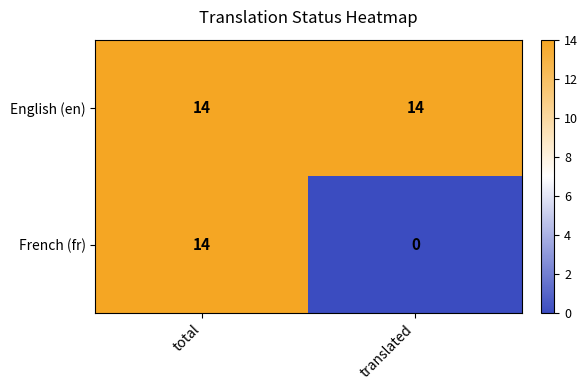

Rank the series by their average value, from highest to lowest.

English (en), French (fr)